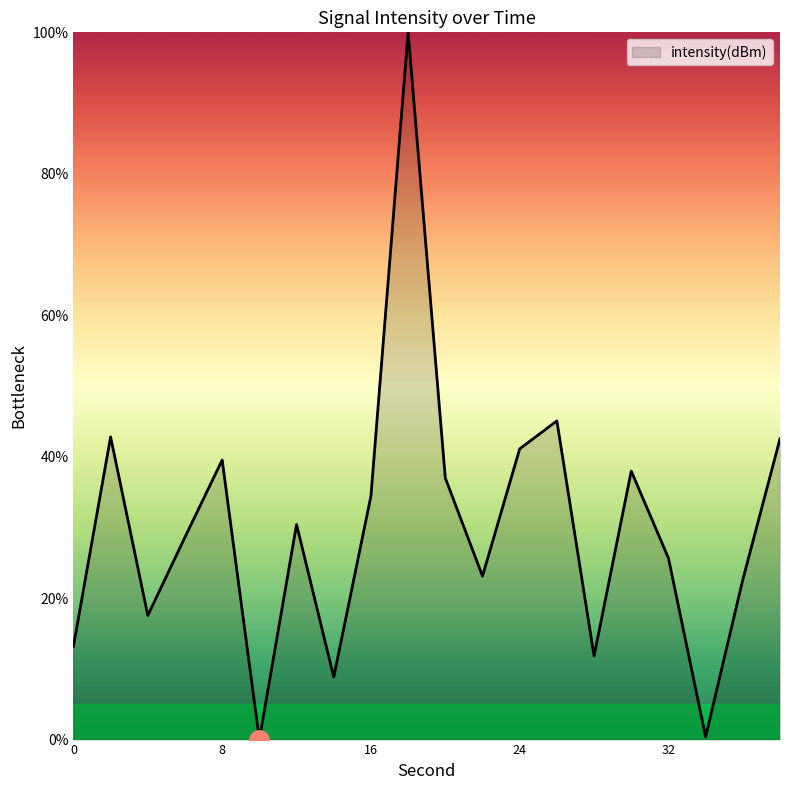

What is the maximum value shown in the chart?

100.0